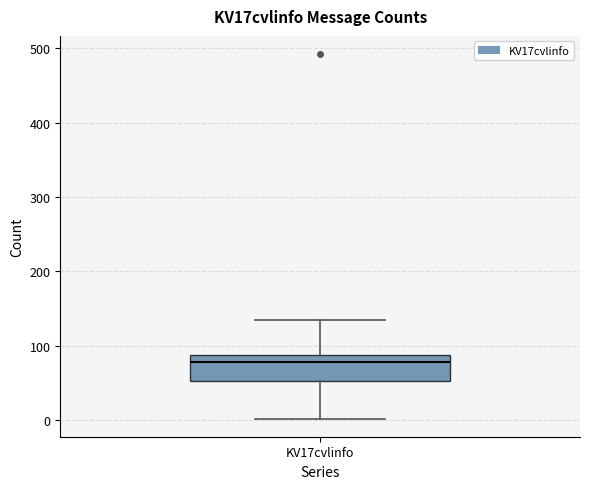

Where is the lower edge of the box for KV17cvlinfo on the y-axis? The values are not printed on the chart, so give them approximately, as read against the axis.

50